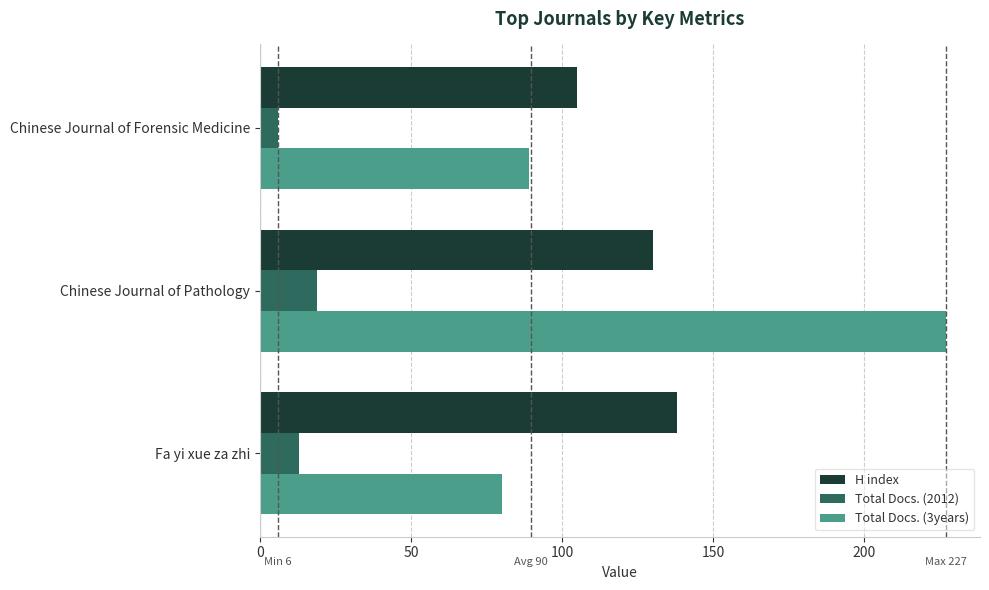

Is it true that Total Docs. (3years) equals 80 at Fa yi xue za zhi?

True